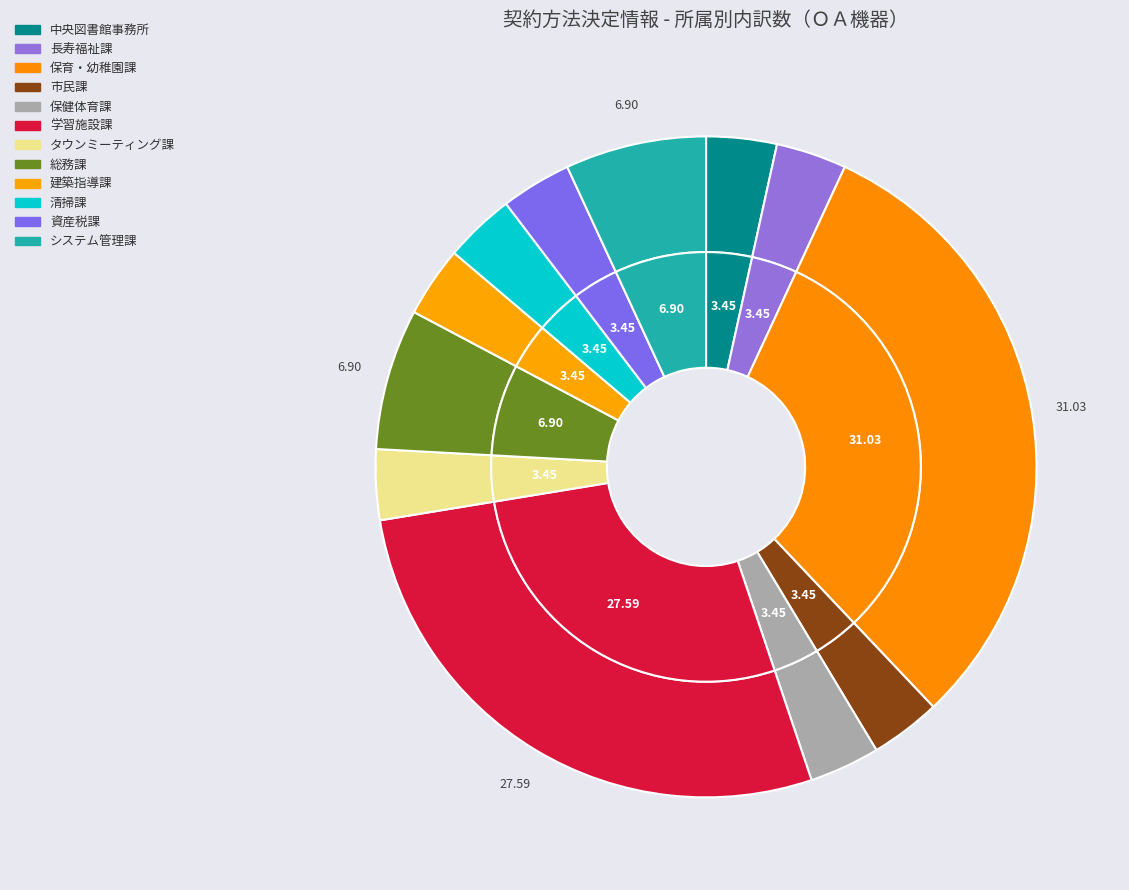

What is the ratio of the value at タウンミーティング課 to the value at 建築指導課?

1.0